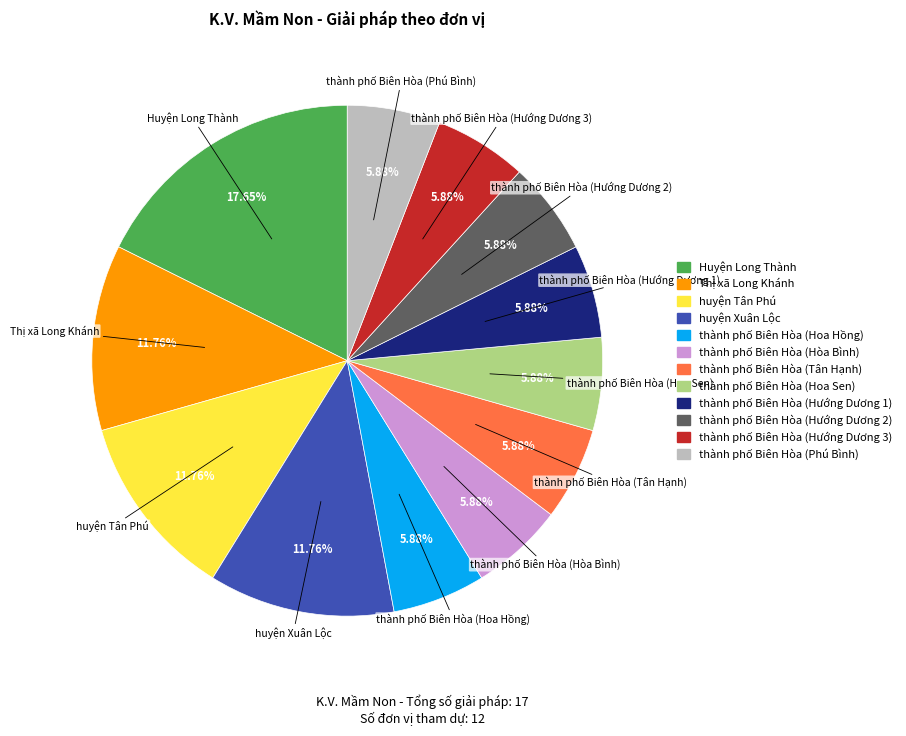

Approximately how many times larger is the value at thành phố Biên Hòa (Hoa Sen) compared to thành phố Biên Hòa (Hòa Bình)?

1.0